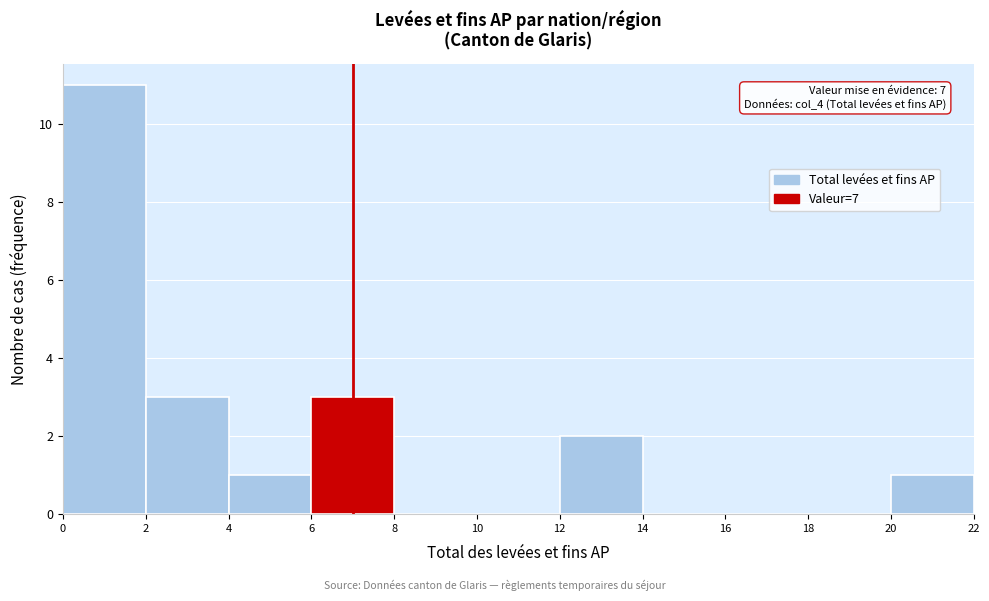

Over which range of the x-axis is the bar tallest?

0 to 2